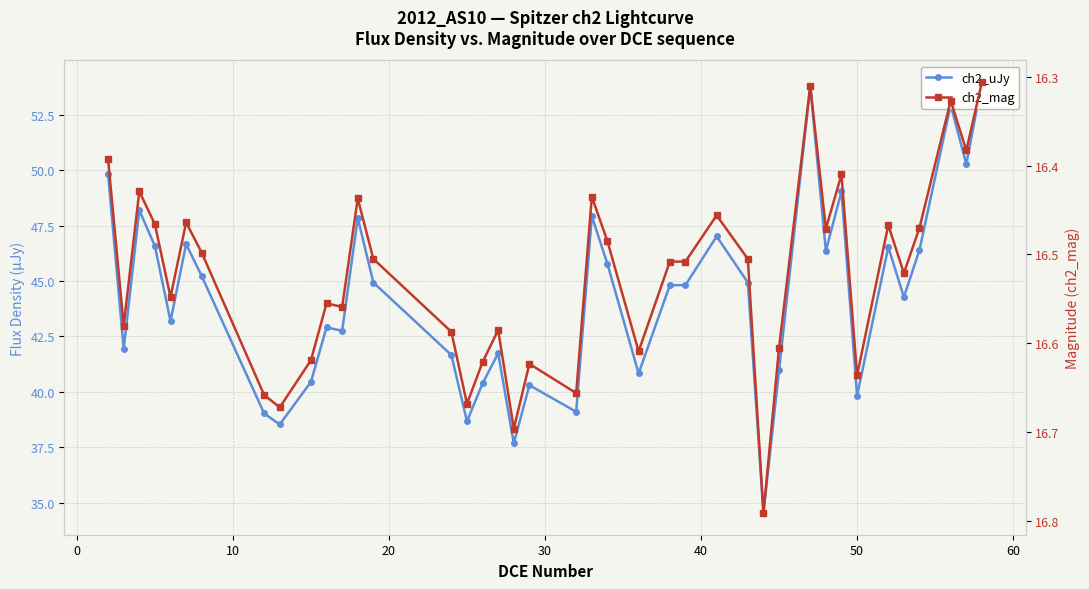

What is the sum of all ch2_uJy values?

1772.5